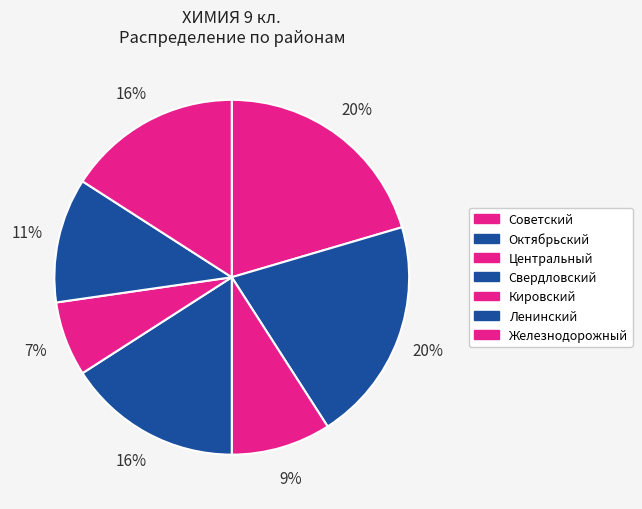

True or false: Свердловский accounts for 30% of the total.

False